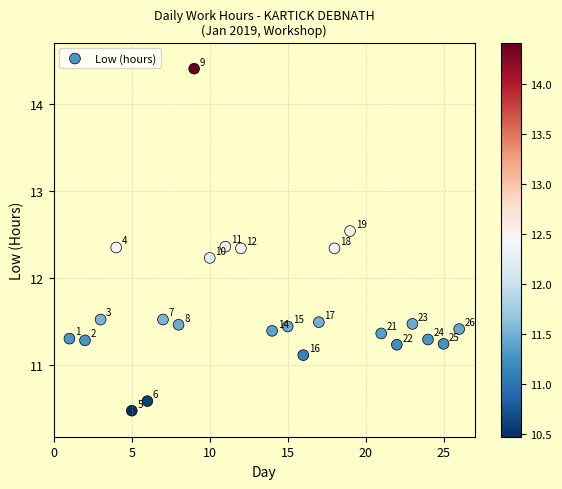

What Y value in the scatter plot is closest to 12?

12.2